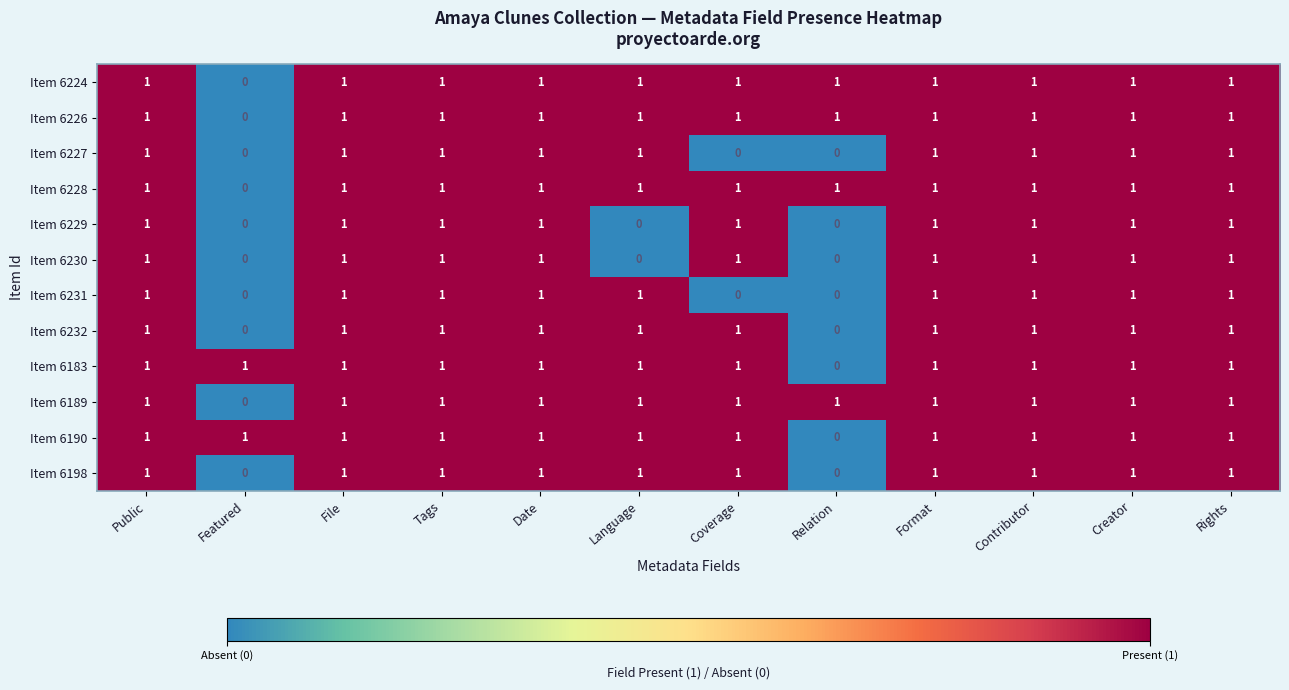

What is the total value across all series at Rights?

12